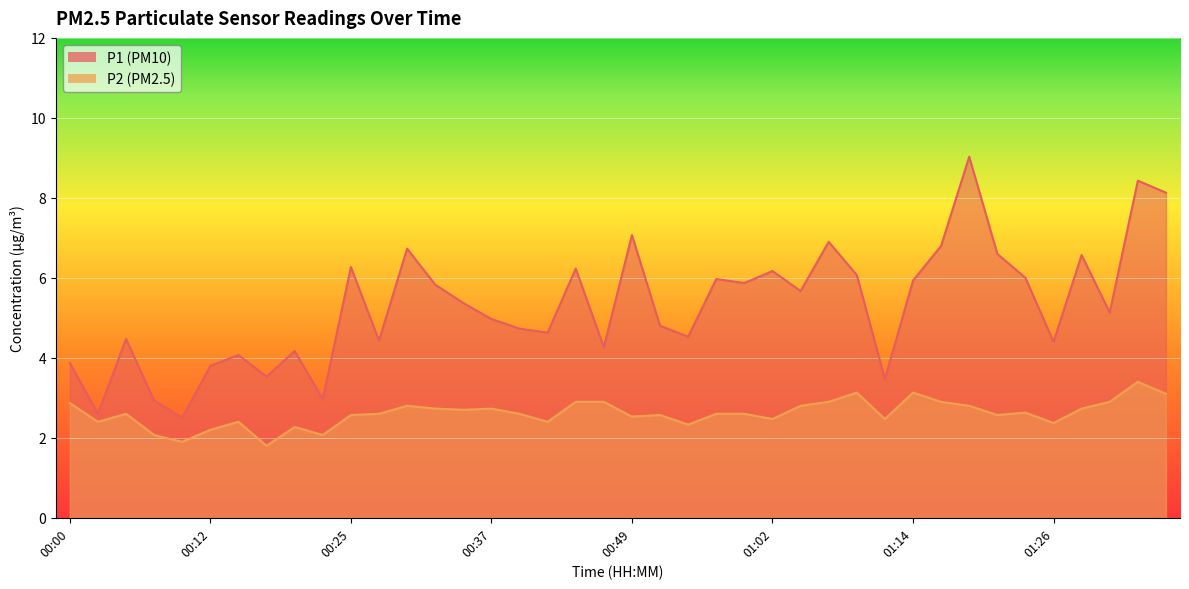

How many values in the P2 series are below 2?

2